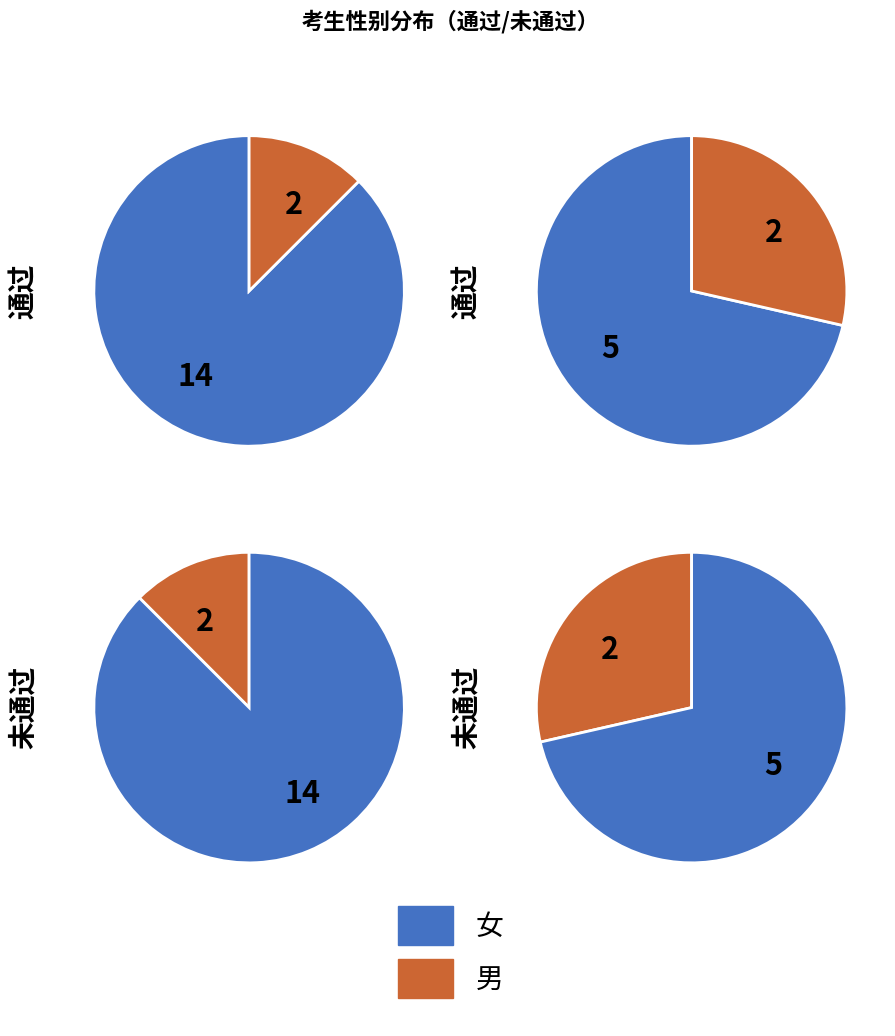

What is the largest slice in the pie chart?

女